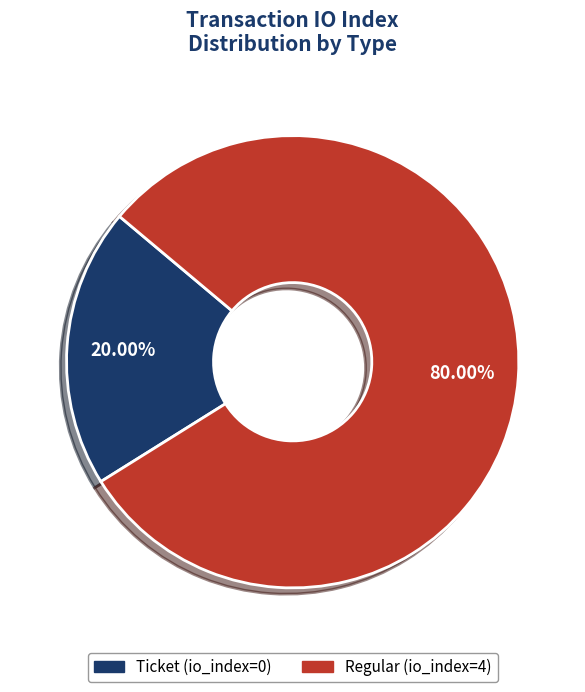

Which slice is the largest?

Regular (io_index=4)